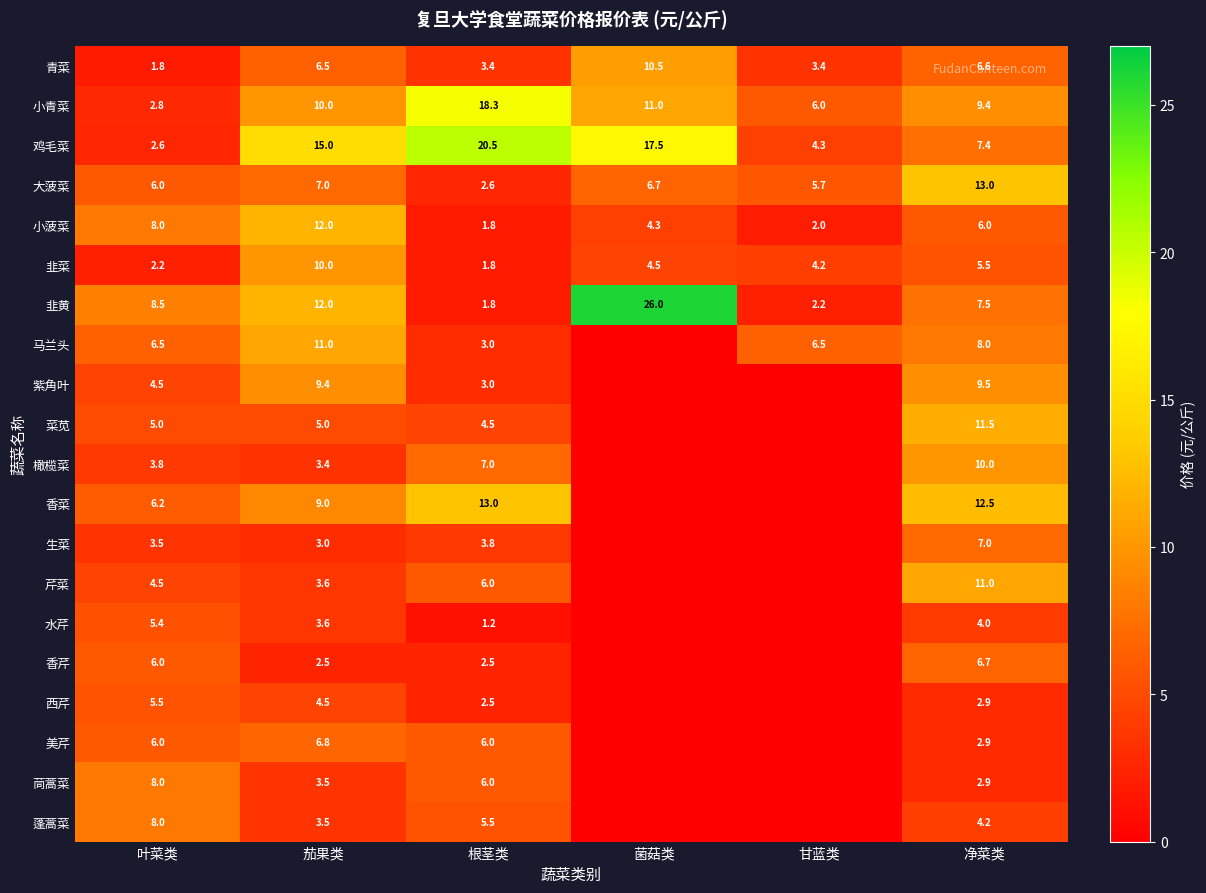

What is the difference between the maximum and minimum values in the 韭菜 series?

8.2